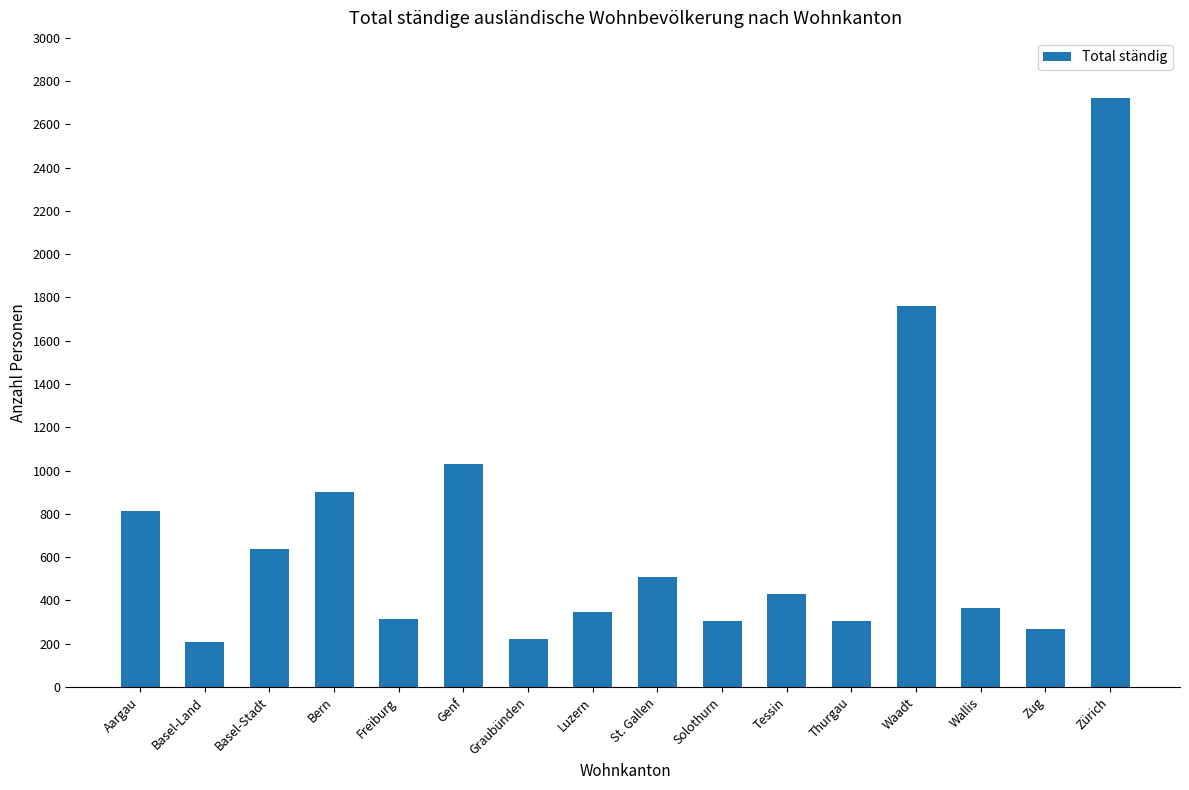

What is the difference between the maximum and minimum values?

2513